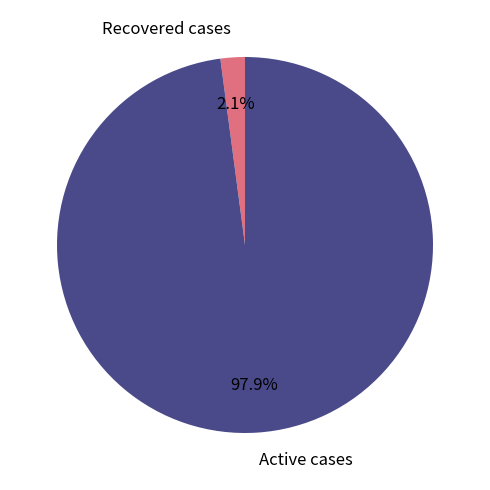

To the nearest percent, what is the difference between the Active cases and Recovered cases slice percentages?

96%